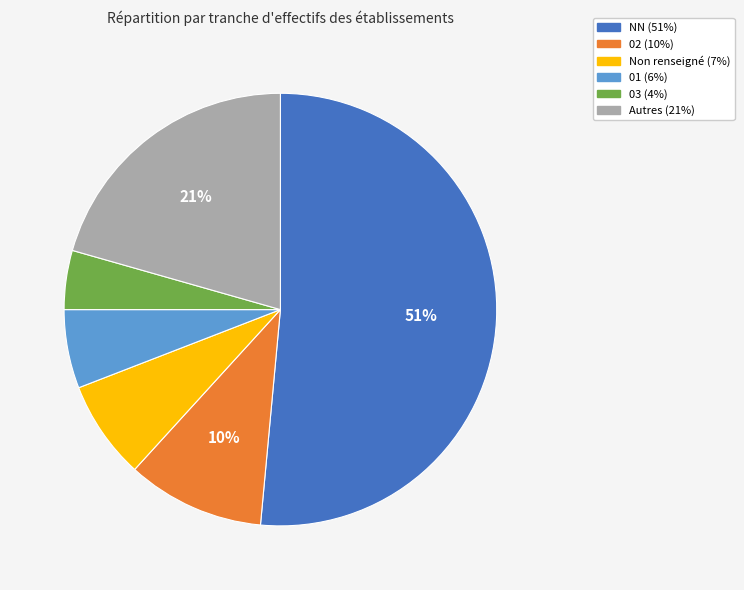

Is there any slice that represents more than half of the pie?

Yes